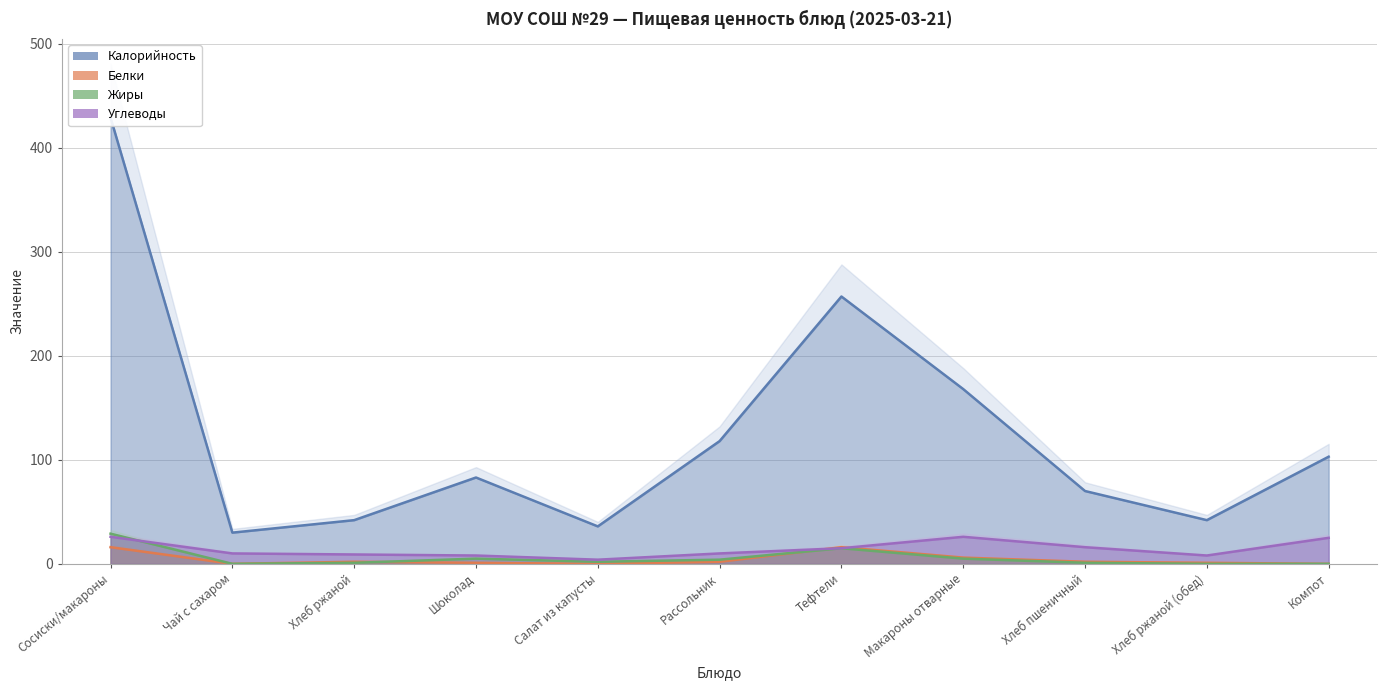

What is the difference between the second highest and minimum values in the Жиры series?

15